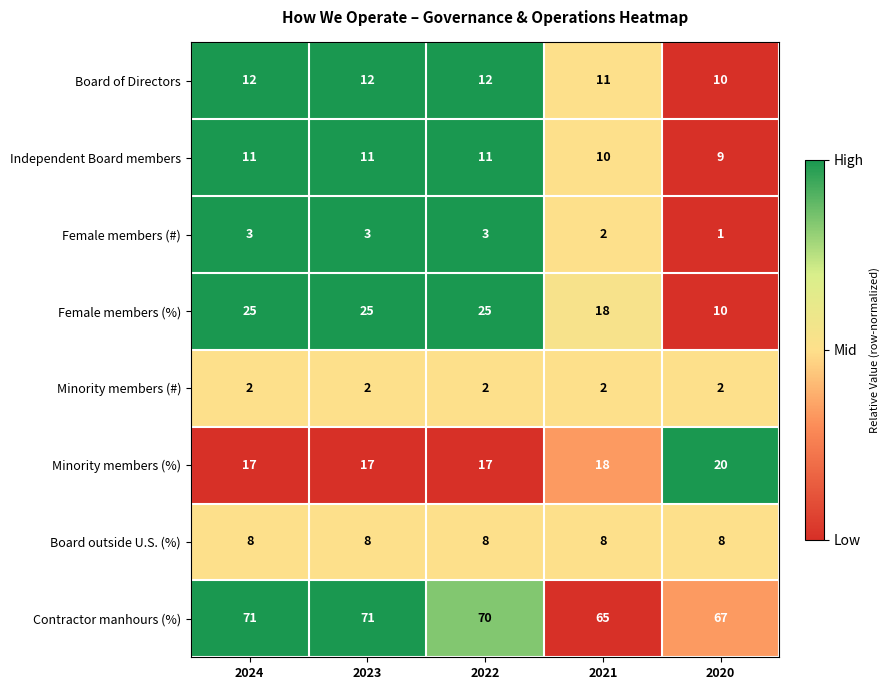

What is the difference between the second highest and second lowest values in the Female members (%) series?

7